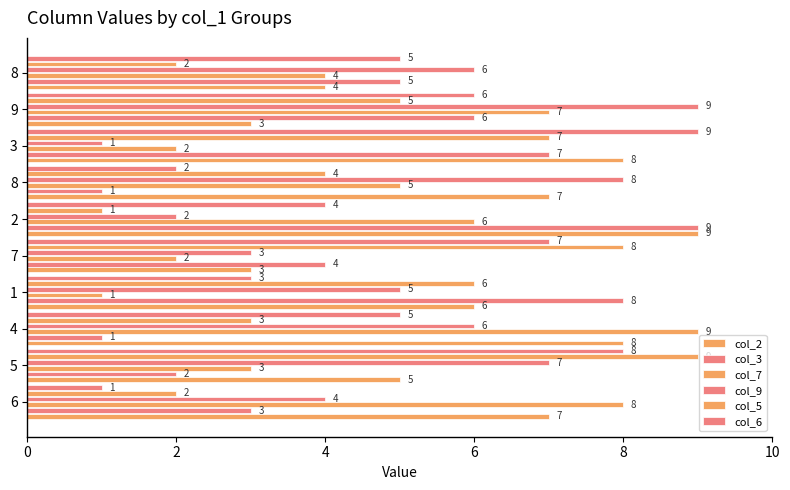

True or false: col_6 has a value of 2 at 2.

False